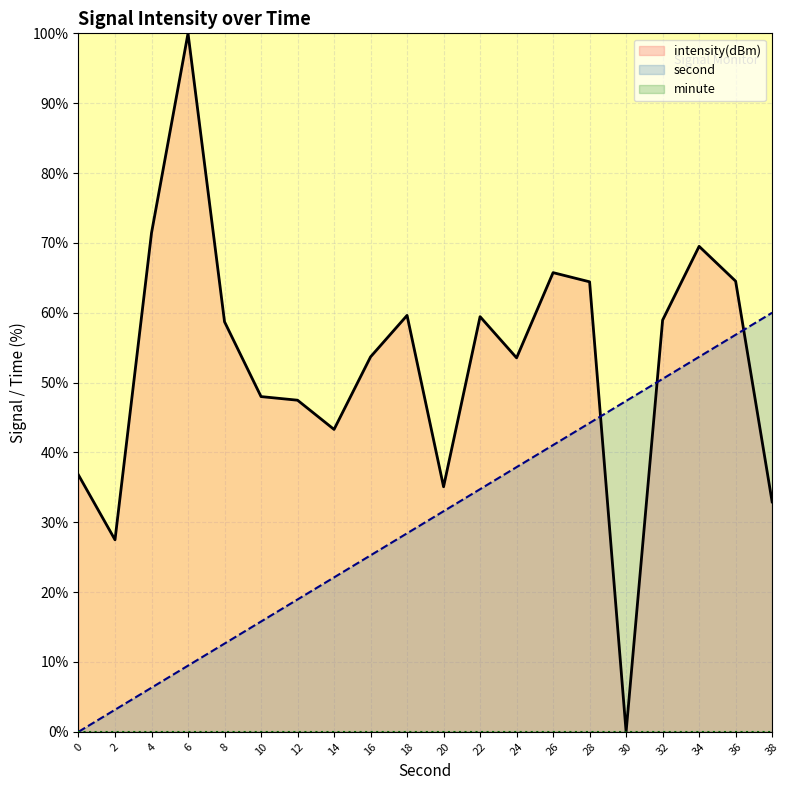

True or false: intensity and second cross at least once.

True